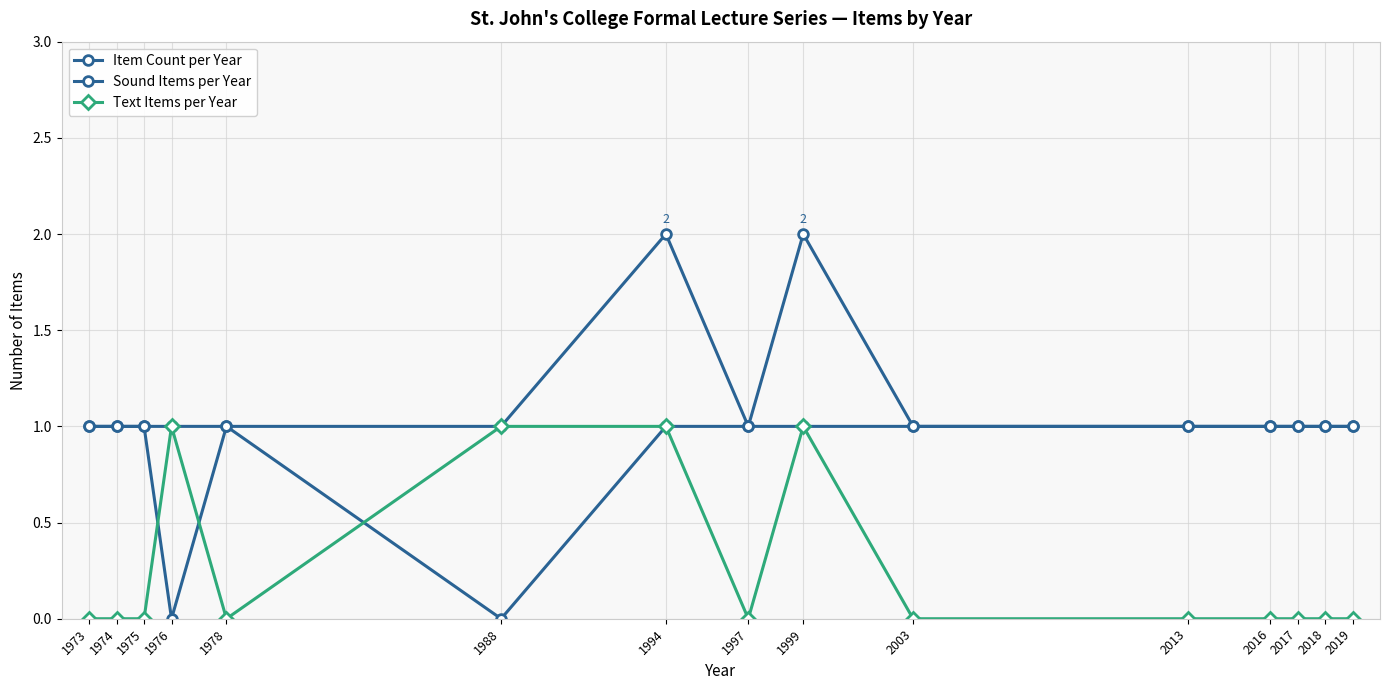

Which series has the largest total across all categories?

Item Count per Year